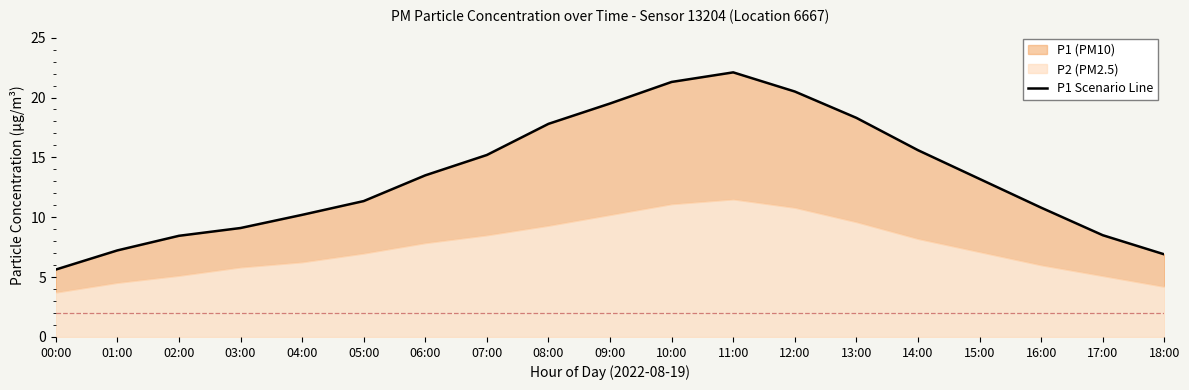

Does the chart display data point markers on the line(s)?

No